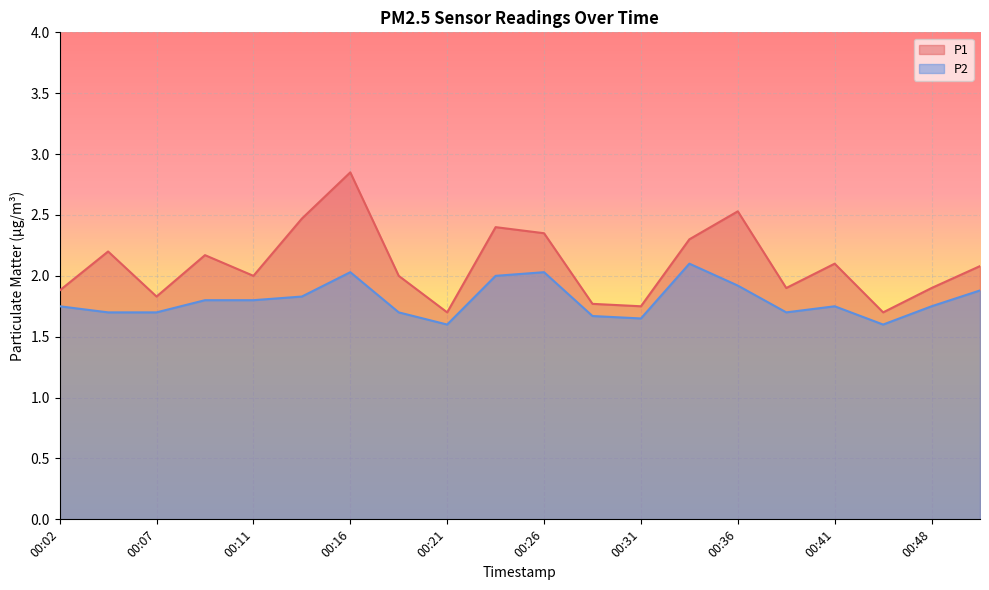

The value of P2 at 00:36 is 1.9. True or false?

True